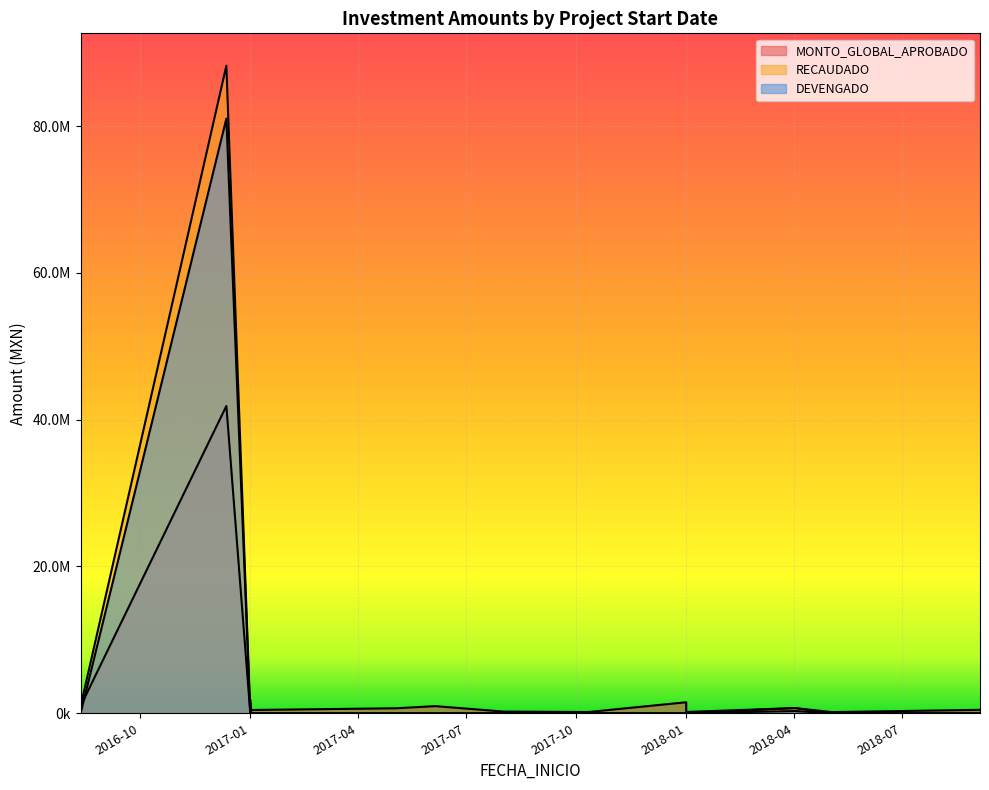

What is the label of the 11th point from the right?

2017-10-11